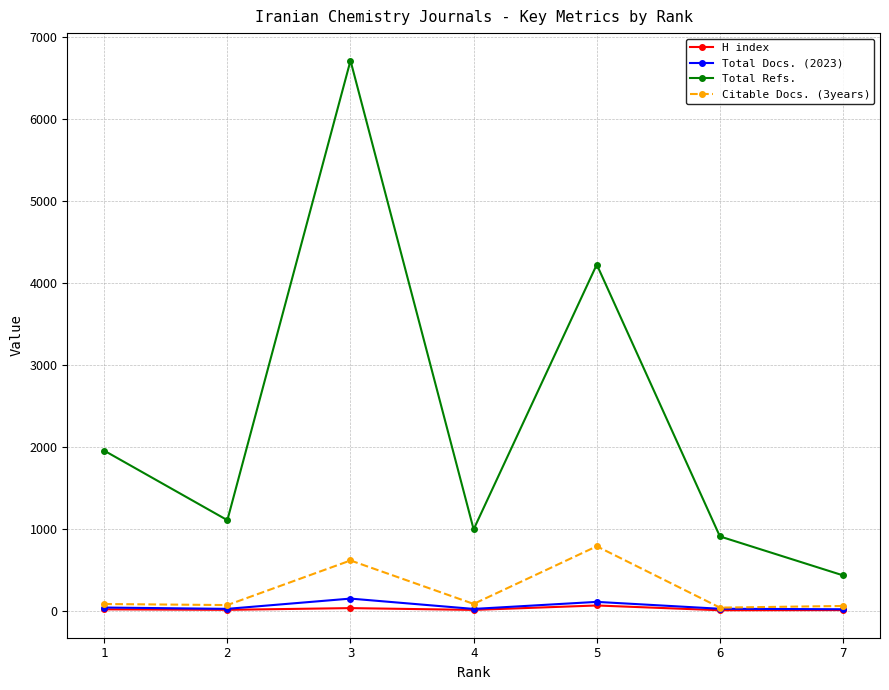

Is the value of Total Refs. at 1 greater than the value of Citable Docs. (3years) at 6?

Yes